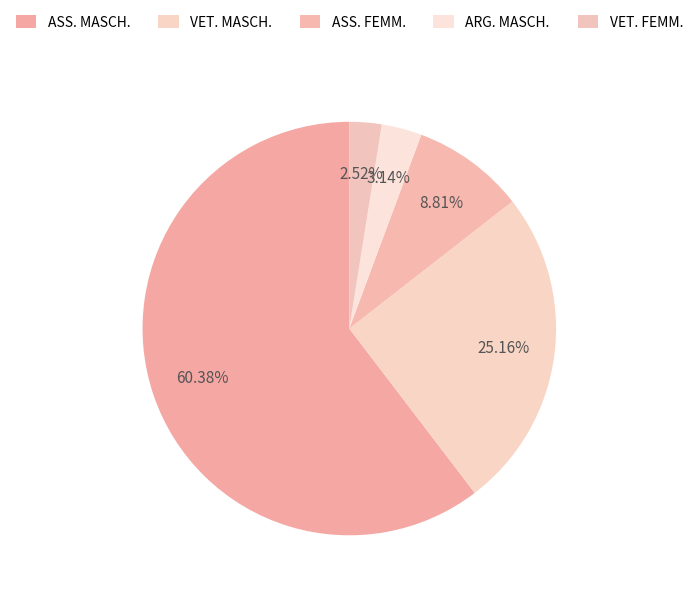

Which category has the biggest portion of the pie?

ASS. MASCH.